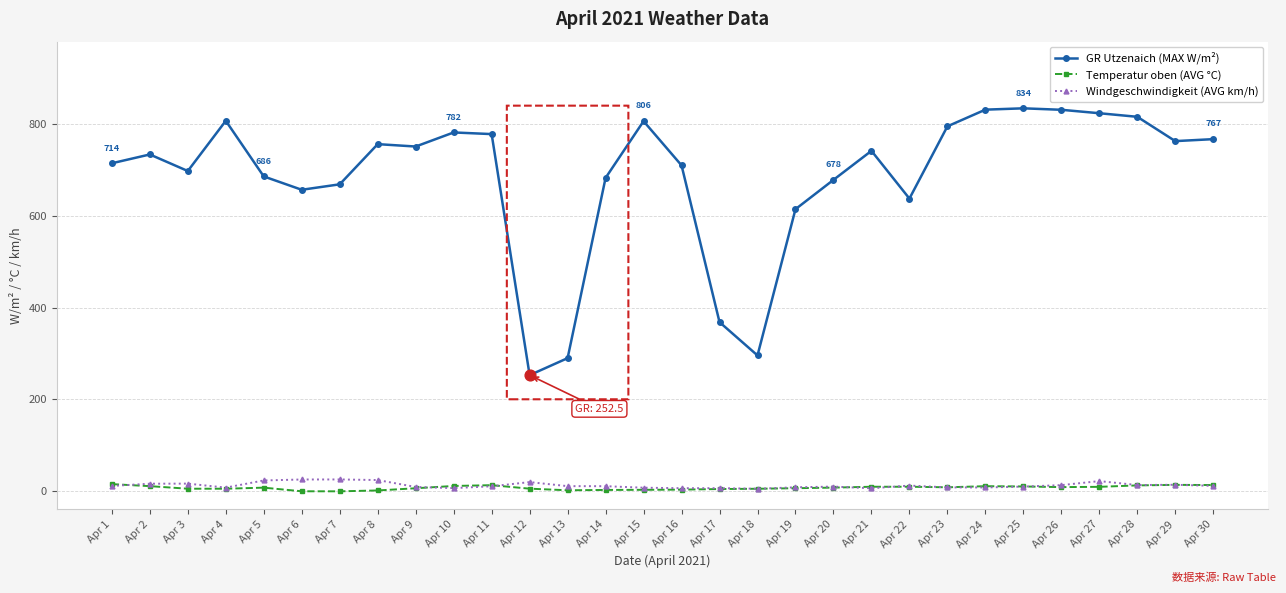

Between Apr 10 and Apr 20, which series saw the biggest shift?

GR Utzenaich (MAX W/m²)